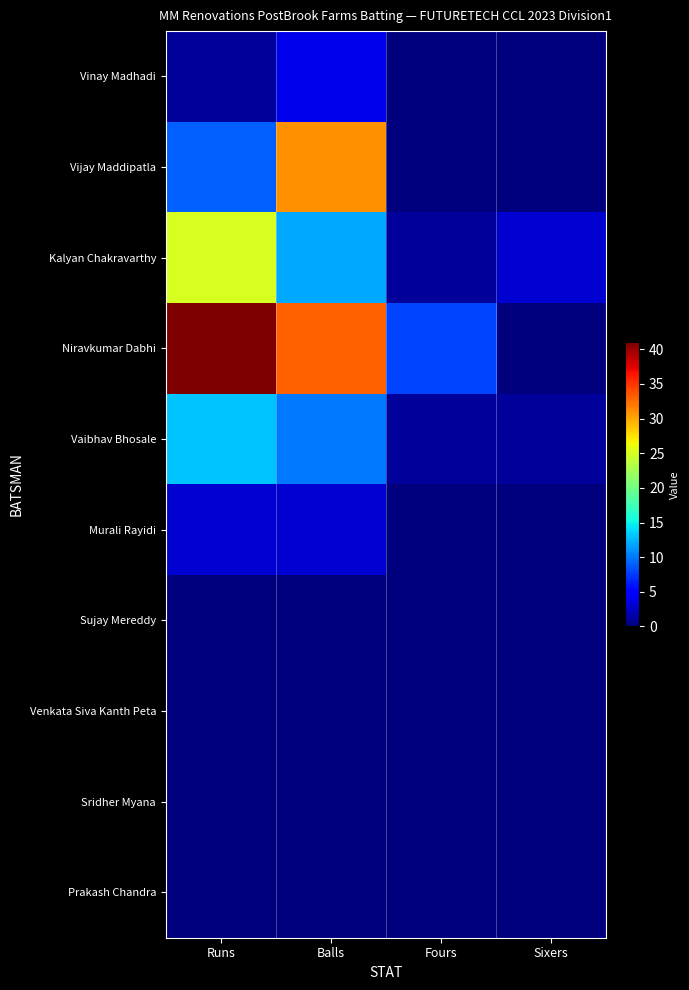

Which series has the largest range (max minus min)?

Niravkumar Dabhi